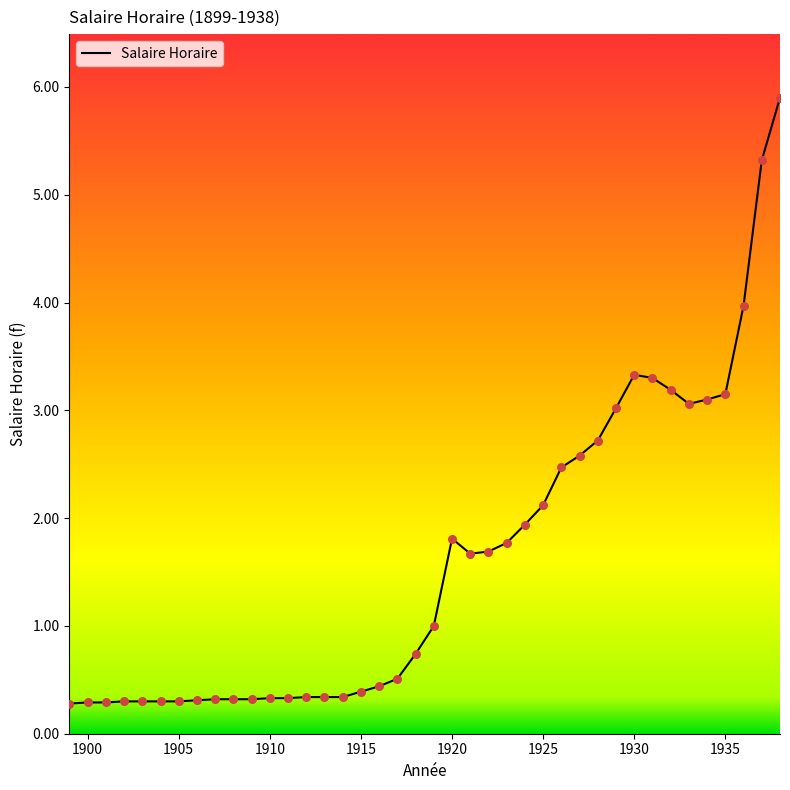

What is the greatest value displayed?

5.9